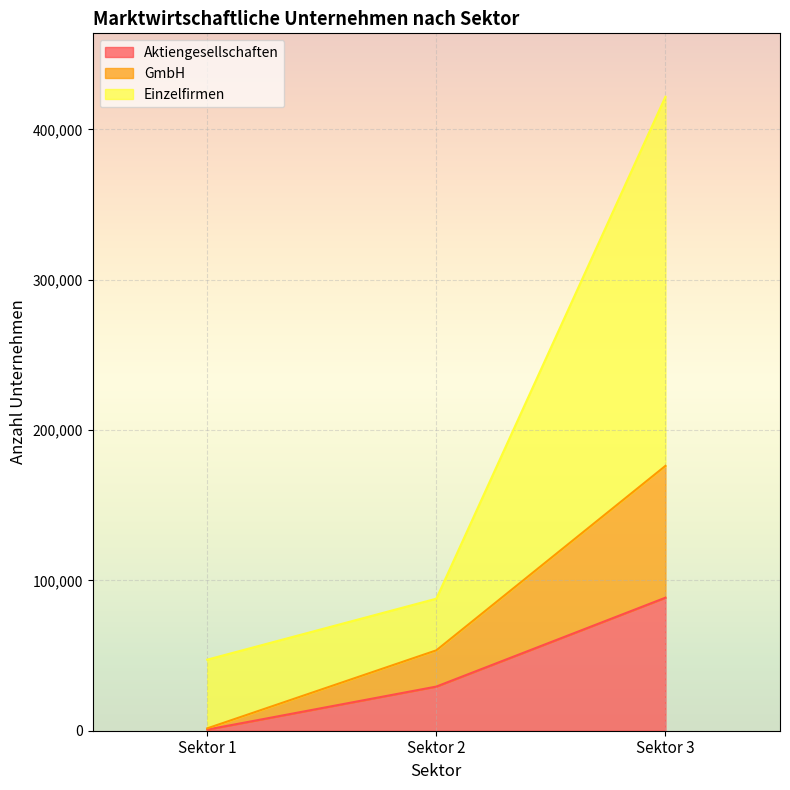

How many values in the Aktiengesellschaften series exceed 29368?

1